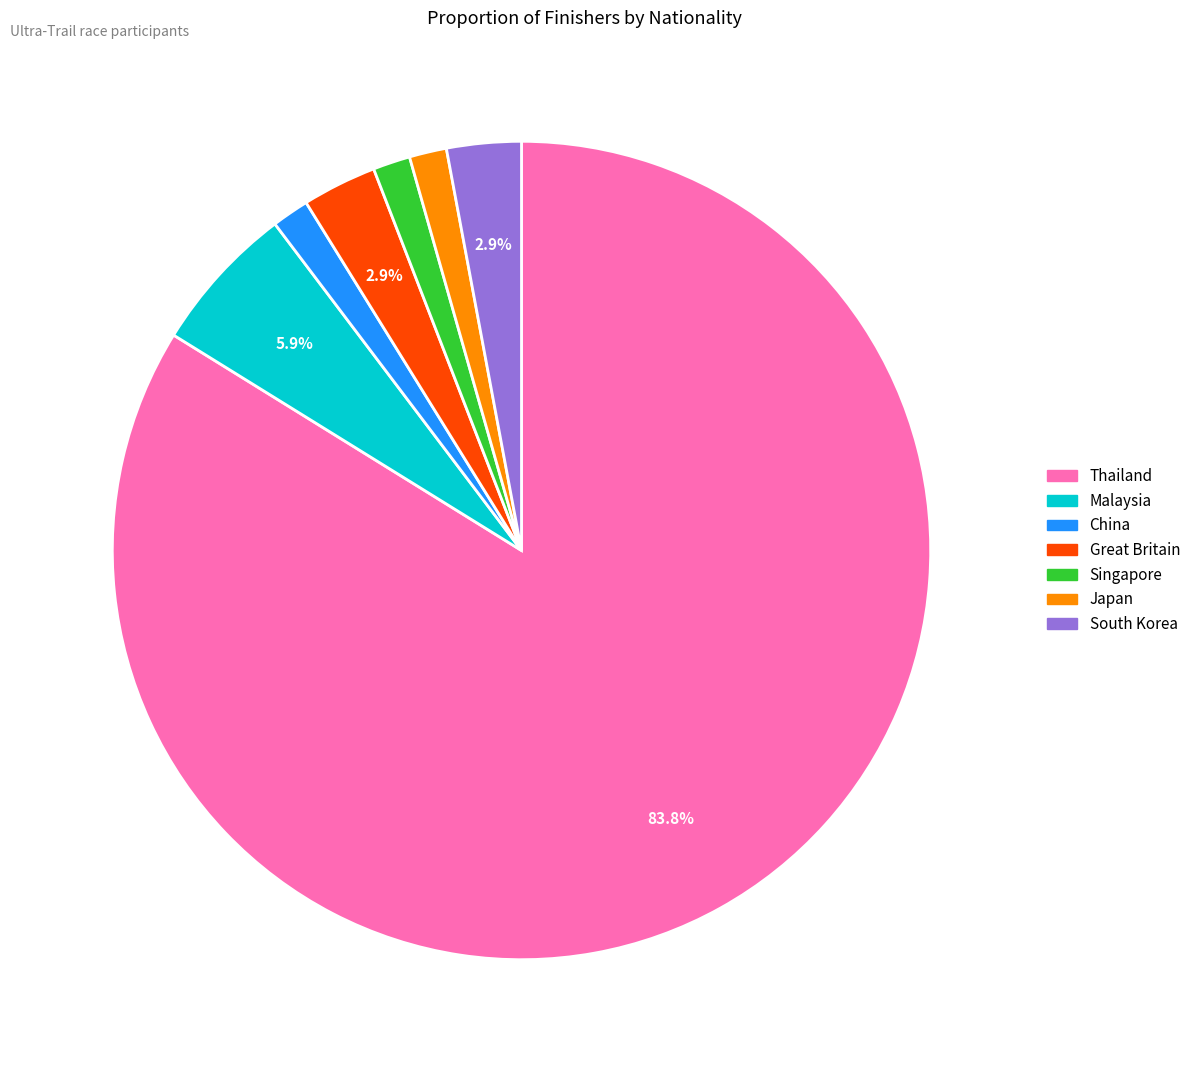

Does Thailand account for over 50% of the chart?

Yes